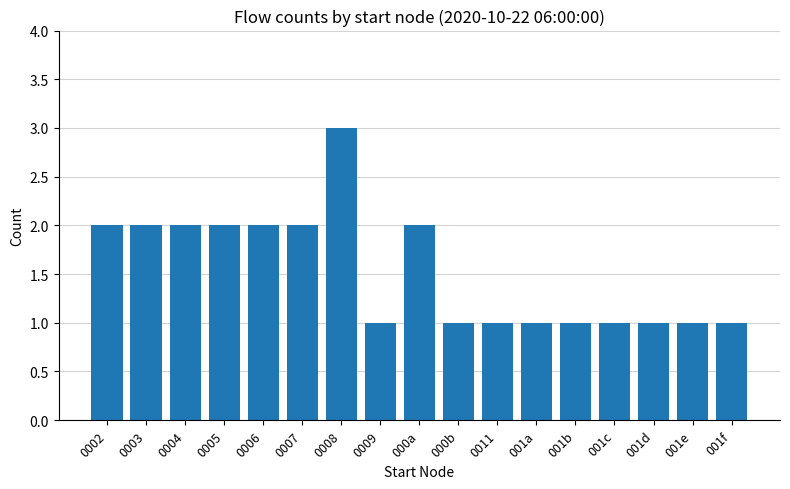

What is the minimum value shown in the chart?

1